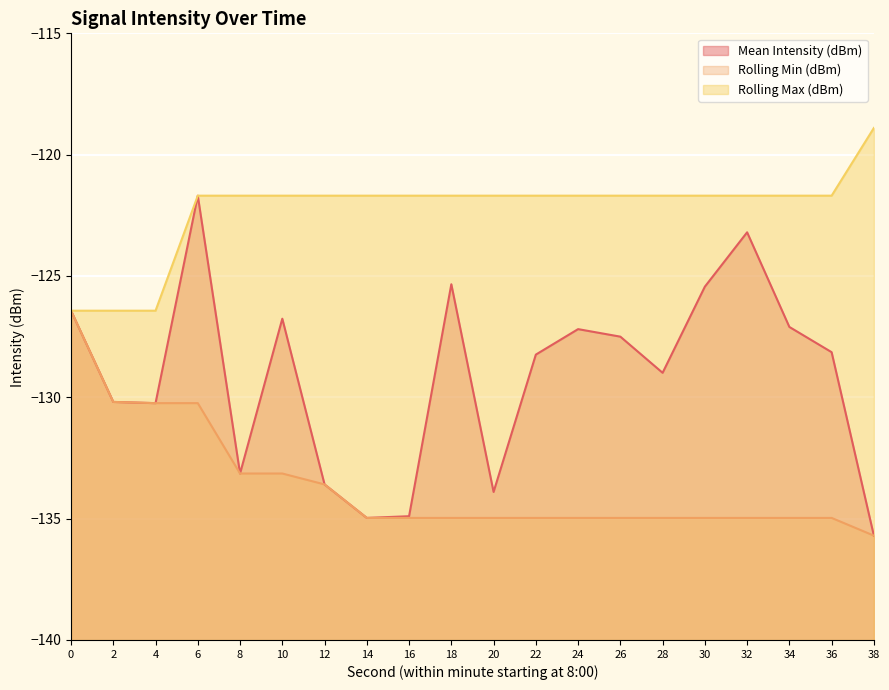

Is it true that Mean Intensity (dBm) line equals -130.2 at 2?

True